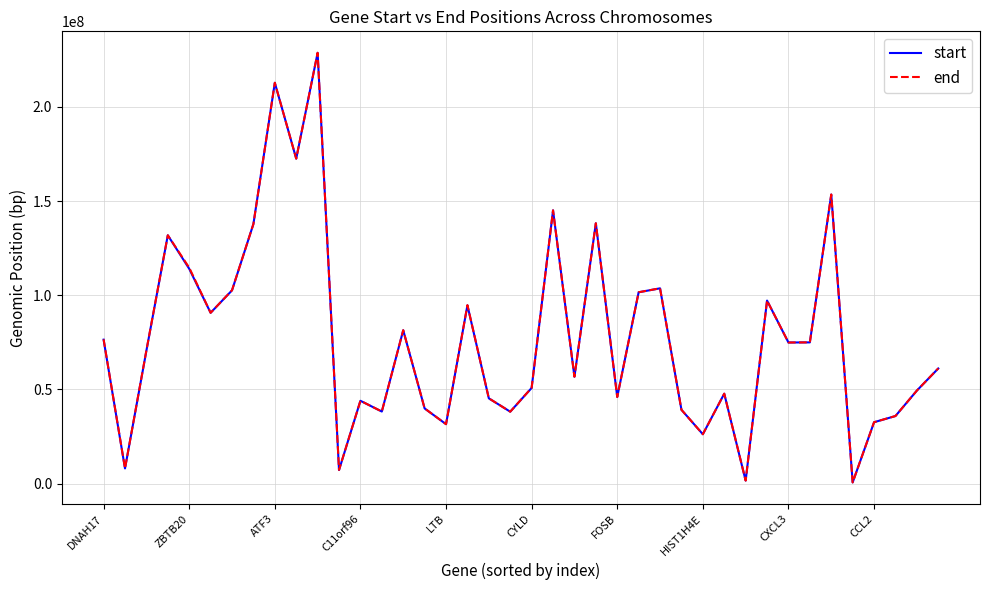

What is the greatest value displayed?

228682280